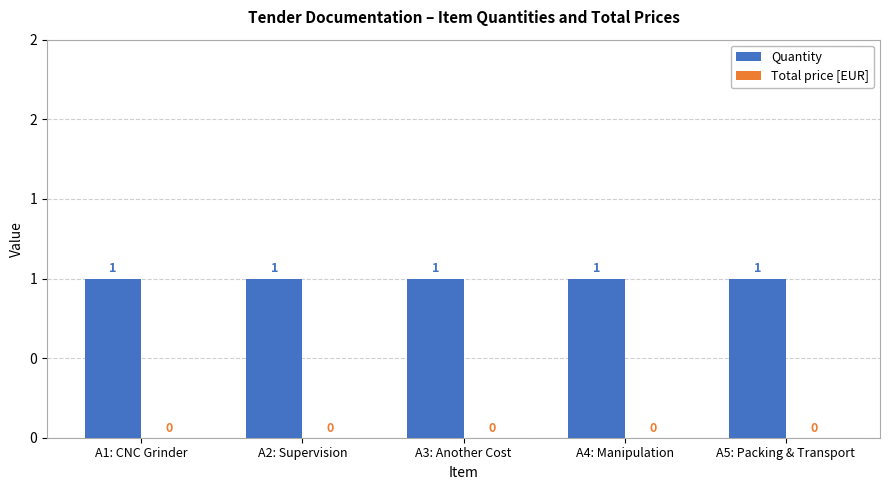

What is the label of the 1st bar from the right?

A5: Packing & Transport